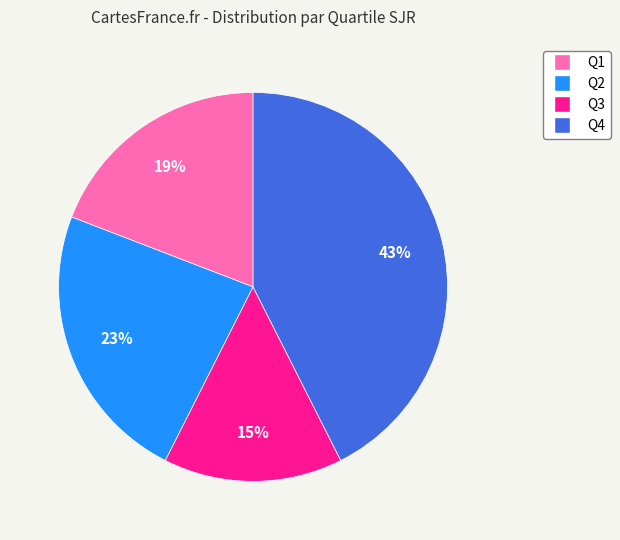

Do Q2 and Q1 together represent more than half of the pie?

No